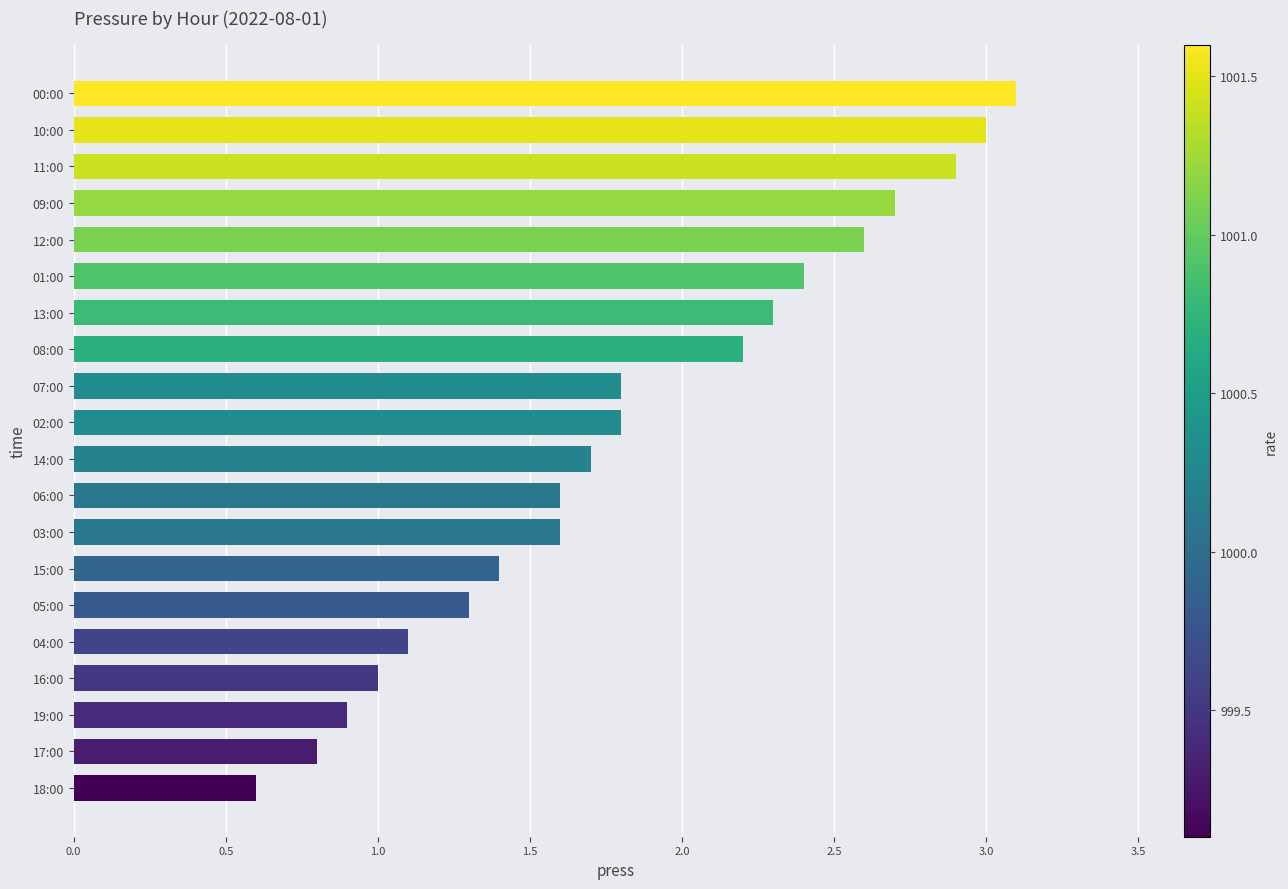

Reading bottom to top, what are all the values shown in this chart?

0.6	0.8	0.9	1.0	1.1	1.3	1.4	1.6	1.6	1.7	1.8	1.8	2.2	2.3	2.4	2.6	2.7	2.9	3.0	3.1